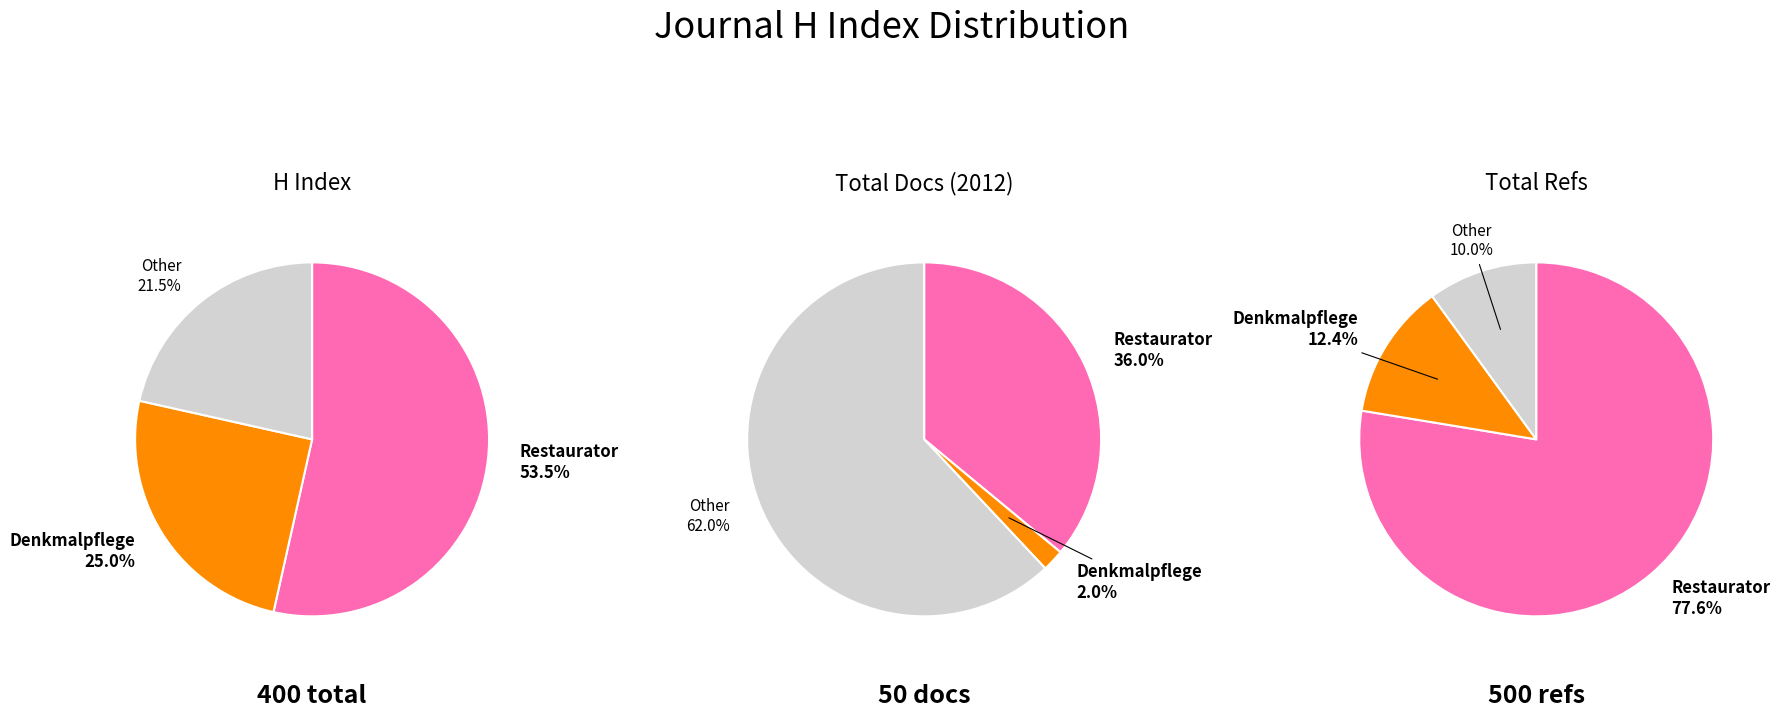

Which category has the biggest portion of the pie?

Restaurator